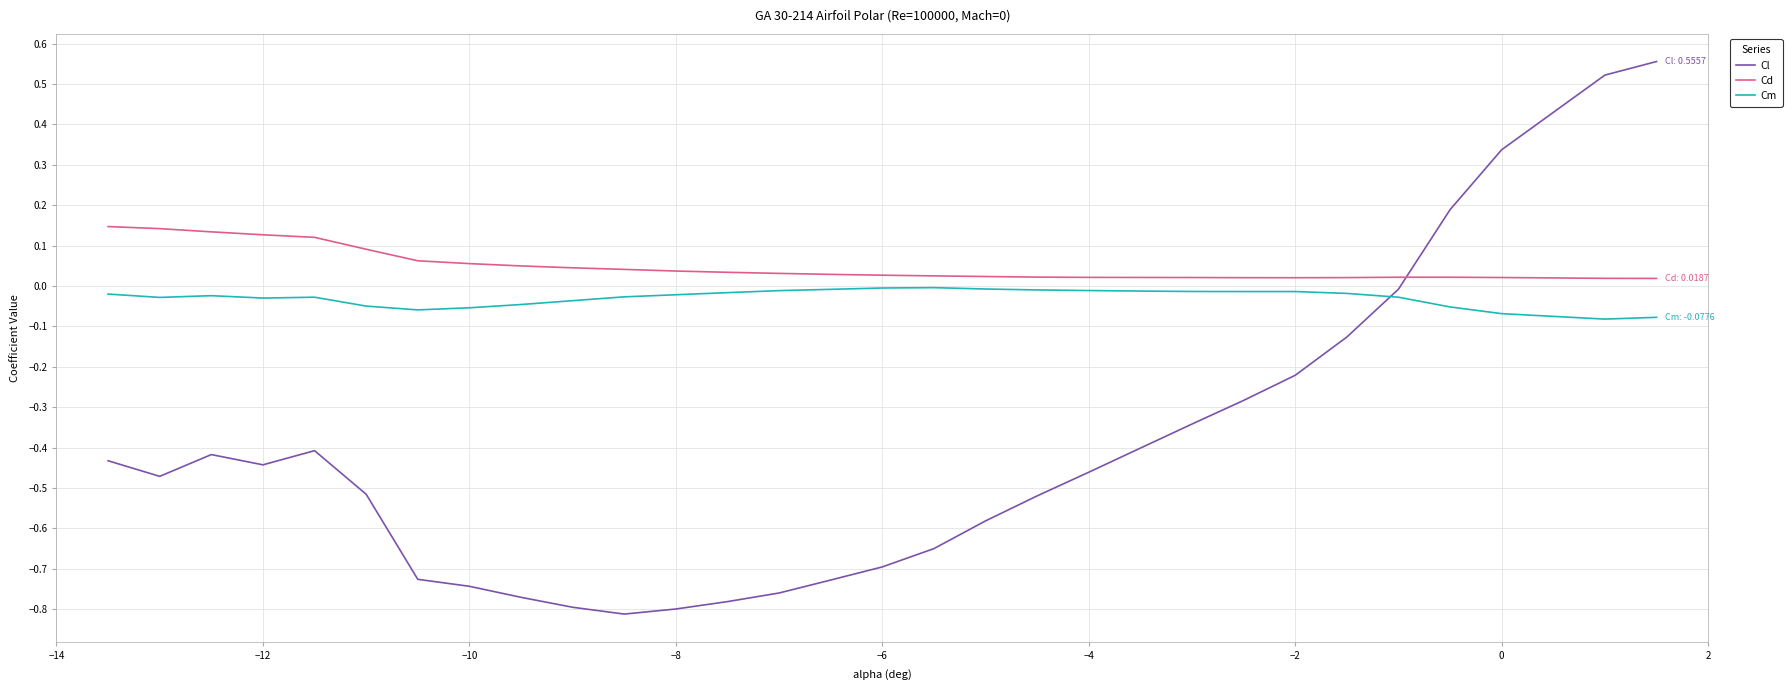

Which series has the largest total across all categories?

Cd